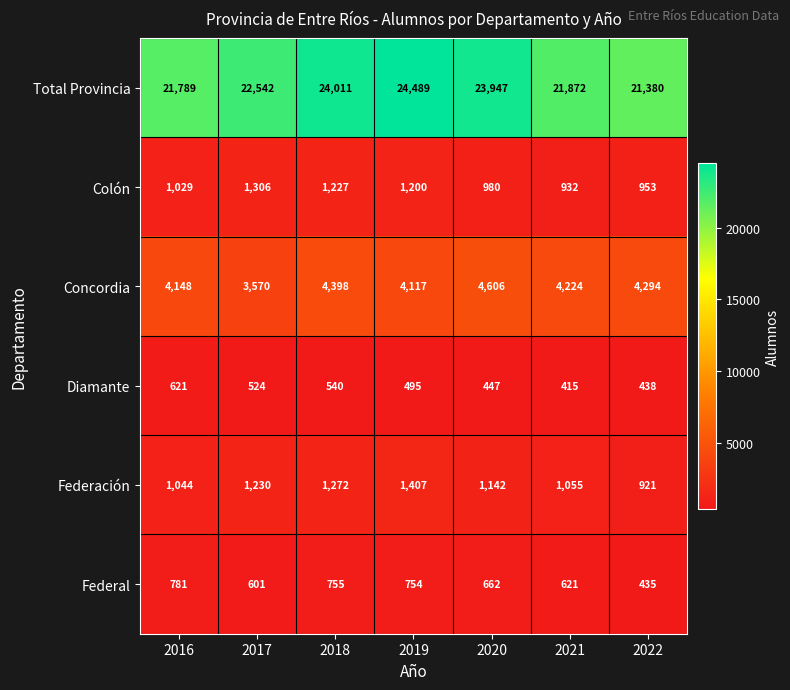

At which category is the sum across all series the highest?

2019